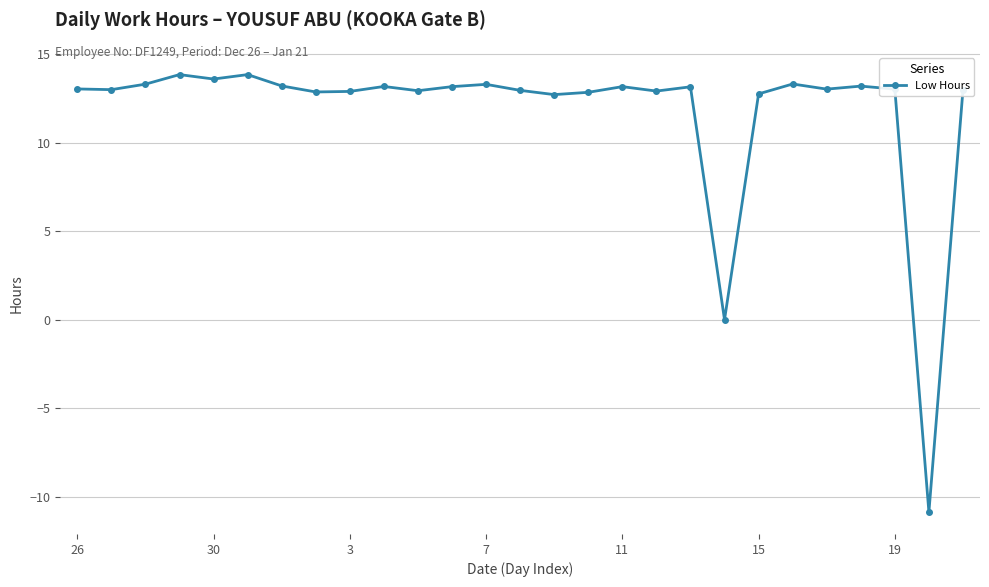

What is the difference between the maximum and minimum values?

24.7